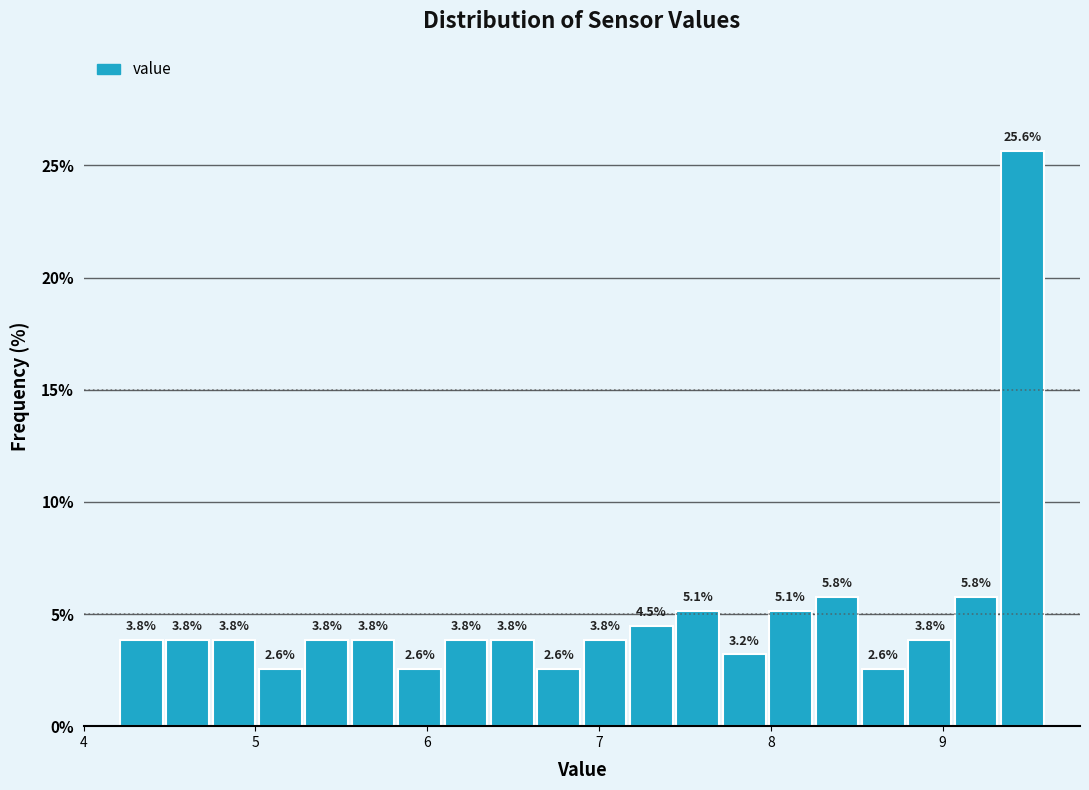

Read against the x-axis, roughly where is the centre of the tallest bar?

9.5